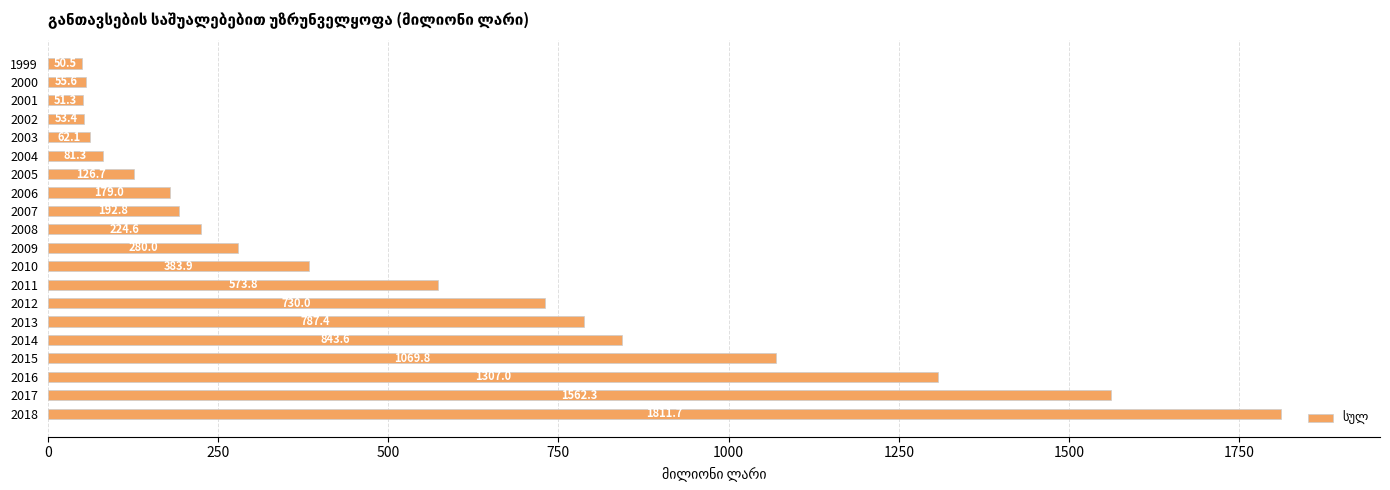

Between 2013 and 2017, which is larger?

2017